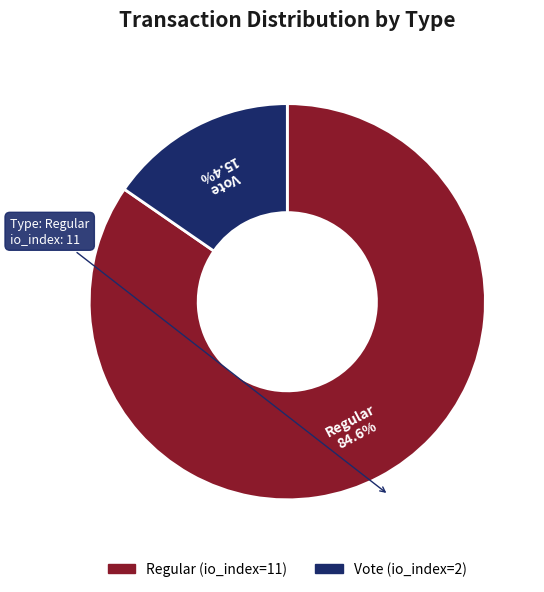

Rank the categories by value from highest to lowest.

Regular (io_index=11), Vote (io_index=2)